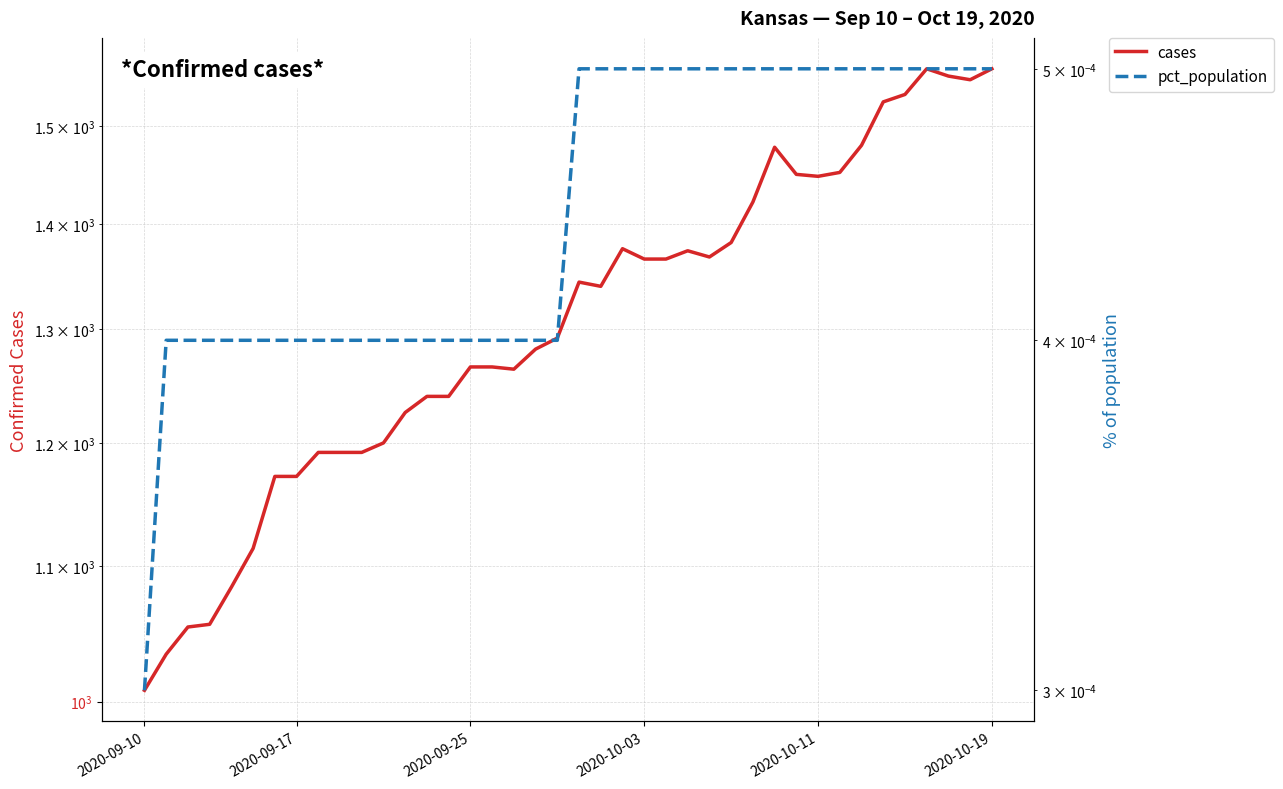

True or false: pct_population has a value of 0.0 at 20.

False